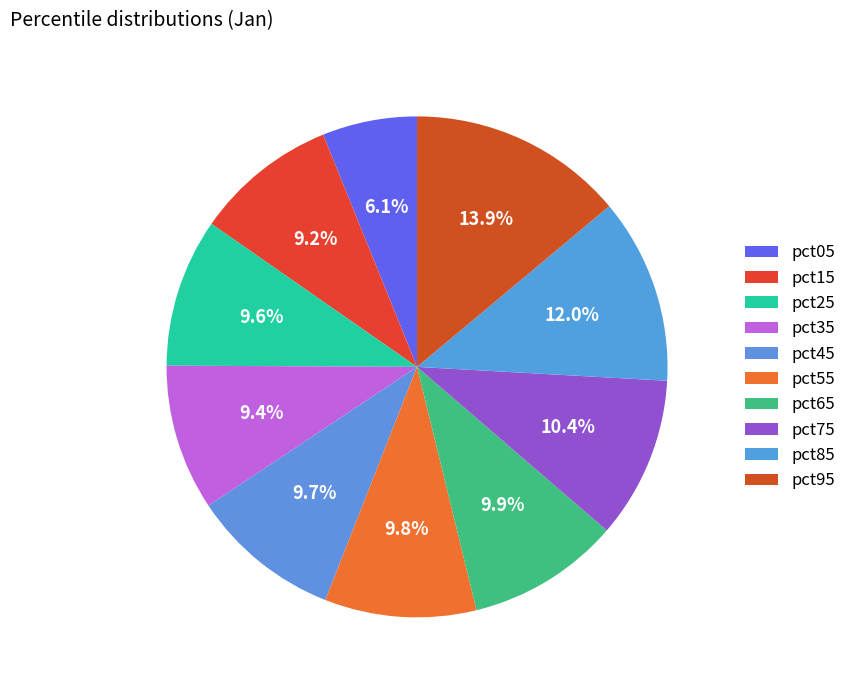

Count the number of slices in the pie.

10